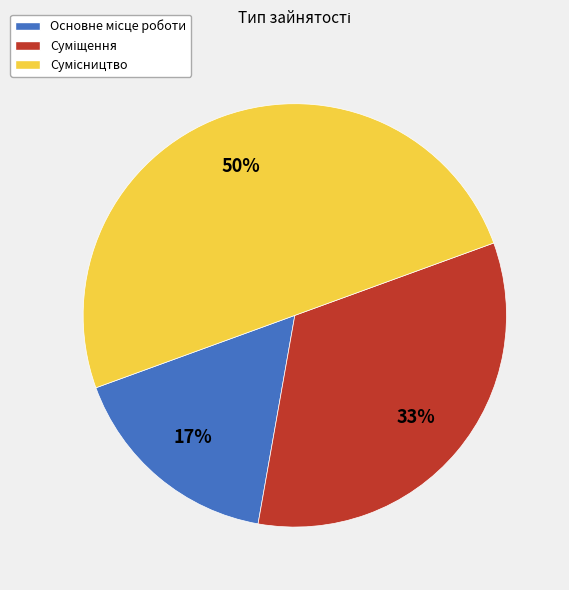

To the nearest percent, what is the average slice percentage?

33%